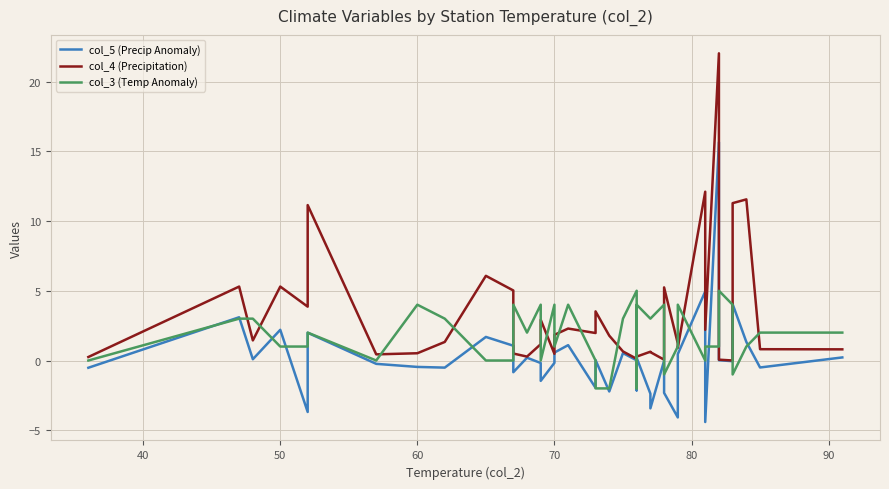

List the series in order of their overall mean, highest first.

col_4 (Precipitation), col_3 (Temp Anomaly), col_5 (Precip Anomaly)